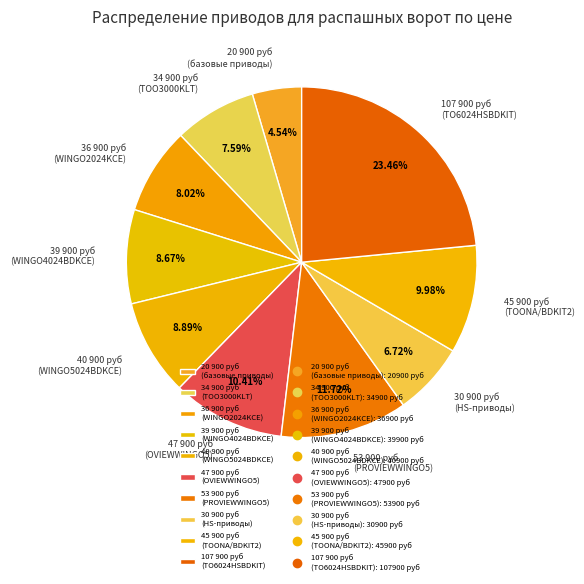

Does 53 900 руб (PROVIEWWINGO5) account for over 50% of the chart?

No